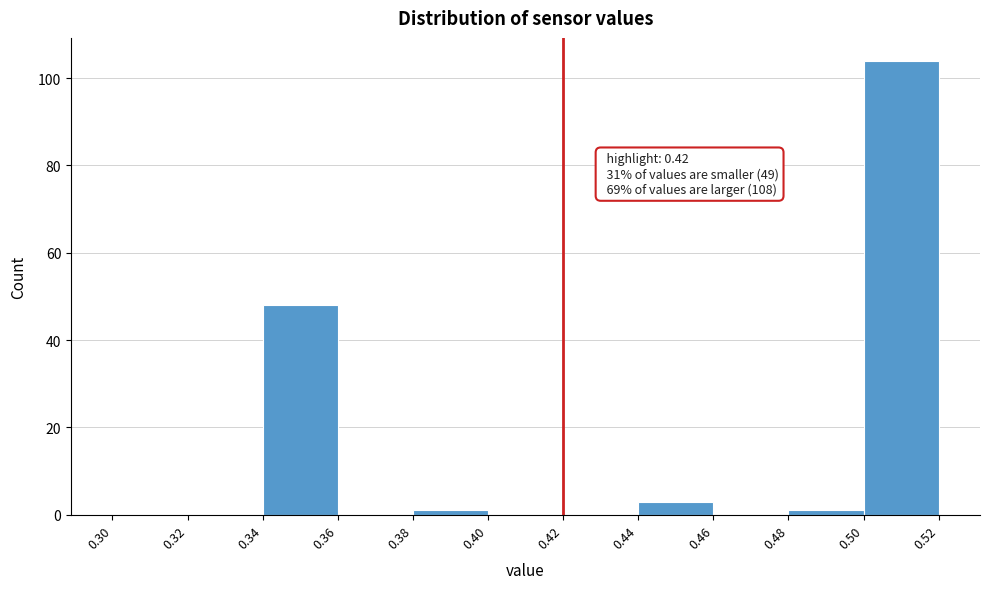

Over which range of the x-axis is the bar tallest?

0.50 to 0.52